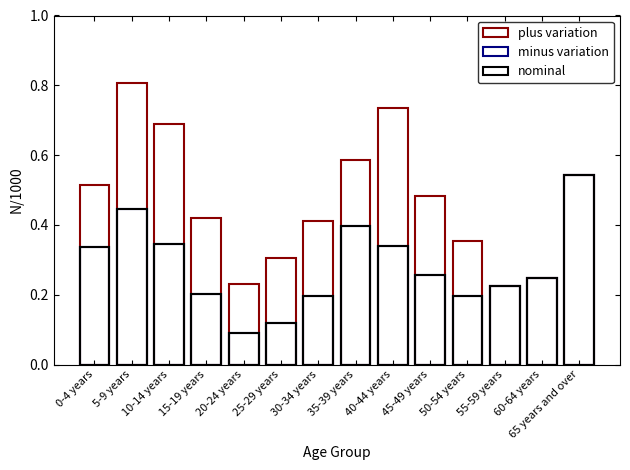

Reading left to right, extract all data points from this chart.

plus variation: 0-4 years=0.5	5-9 years=0.8	10-14 years=0.7	15-19 years=0.4	20-24 years=0.2	25-29 years=0.3	30-34 years=0.4	35-39 years=0.6	40-44 years=0.7	45-49 years=0.5	50-54 years=0.4	55-59 years=0.2	60-64 years=0.2	65 years and over=0.5
minus variation: 0-4 years=0.3	5-9 years=0.4	10-14 years=0.3	15-19 years=0.2	20-24 years=0.1	25-29 years=0.1	30-34 years=0.2	35-39 years=0.4	40-44 years=0.3	45-49 years=0.3	50-54 years=0.2	55-59 years=0.2	60-64 years=0.2	65 years and over=0.5
nominal: 0-4 years=0.3	5-9 years=0.4	10-14 years=0.3	15-19 years=0.2	20-24 years=0.1	25-29 years=0.1	30-34 years=0.2	35-39 years=0.4	40-44 years=0.3	45-49 years=0.3	50-54 years=0.2	55-59 years=0.2	60-64 years=0.2	65 years and over=0.5